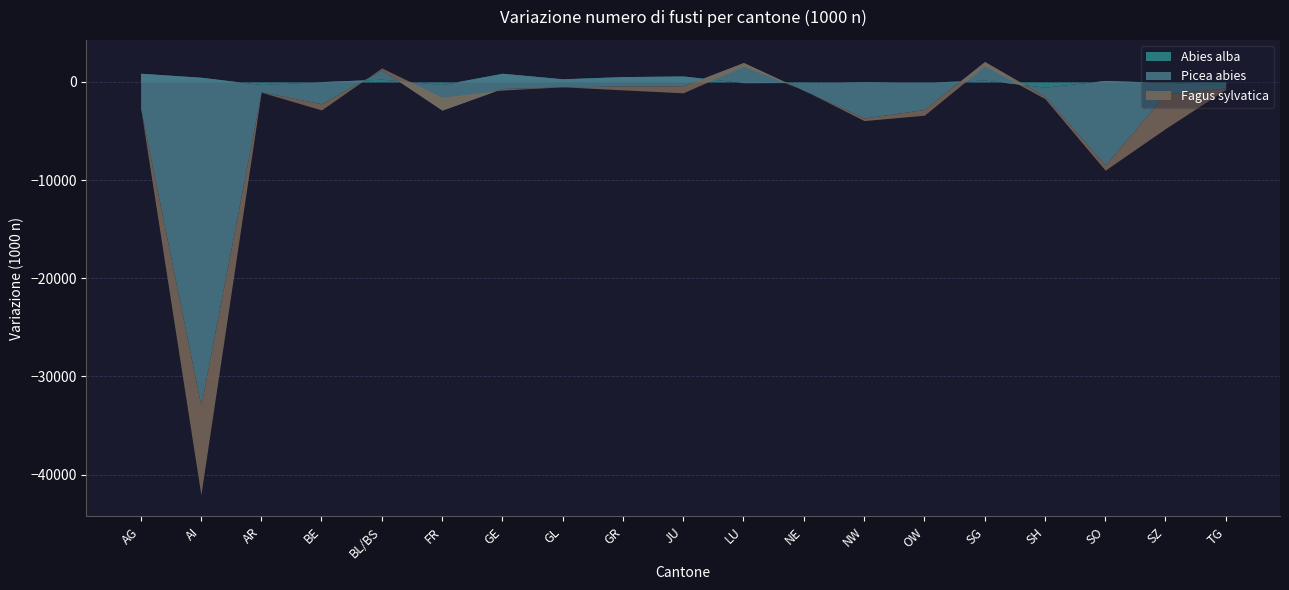

List the series in order of their overall mean, lowest first.

Picea abies, Fagus sylvatica, Abies alba